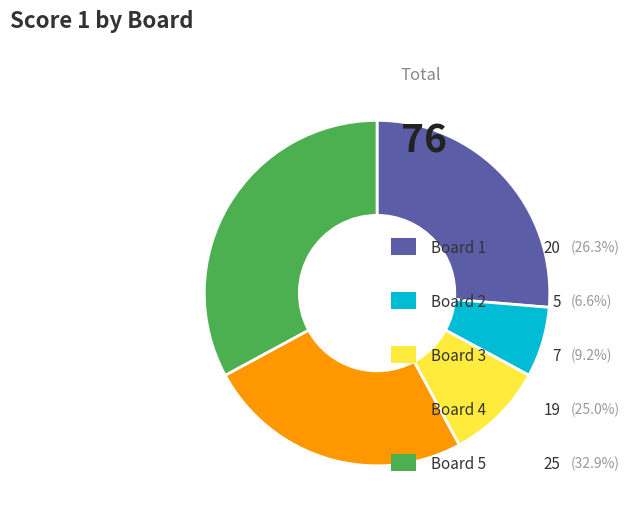

Is there a majority slice in this chart?

No